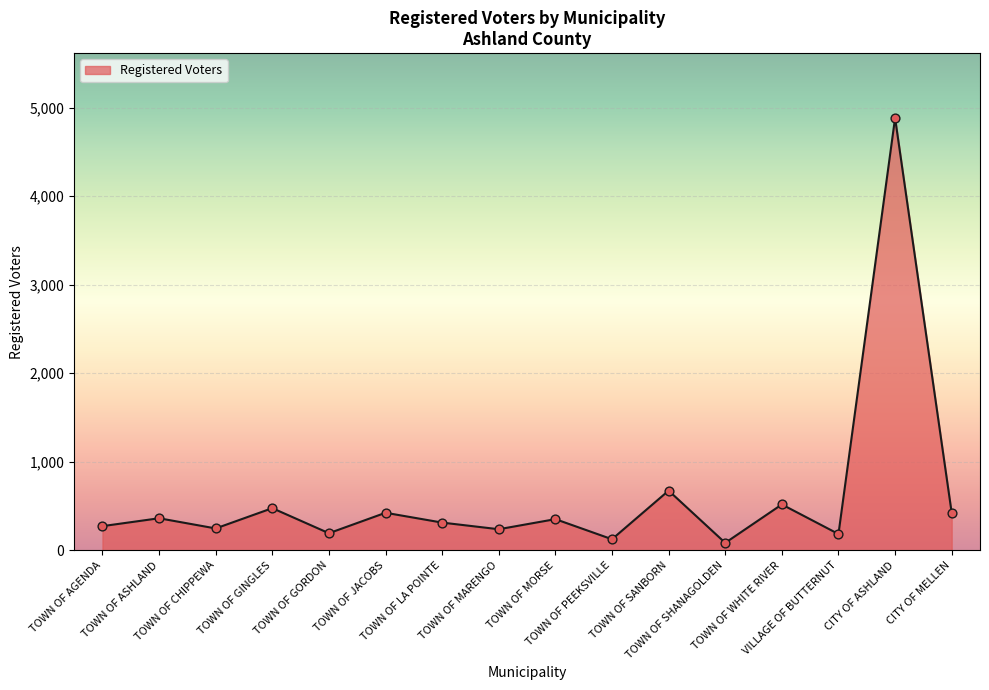

What is the change in value from TOWN OF JACOBS to TOWN OF SANBORN?

+250